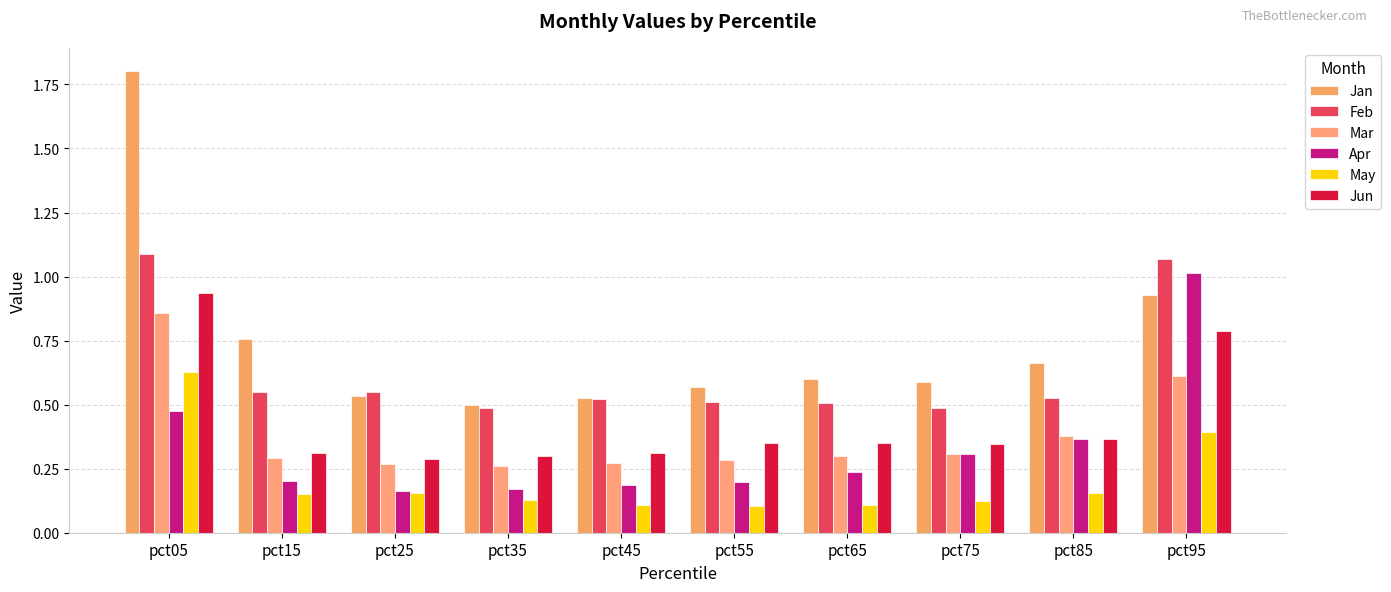

At which category does the chart reach its minimum across all series?

pct55